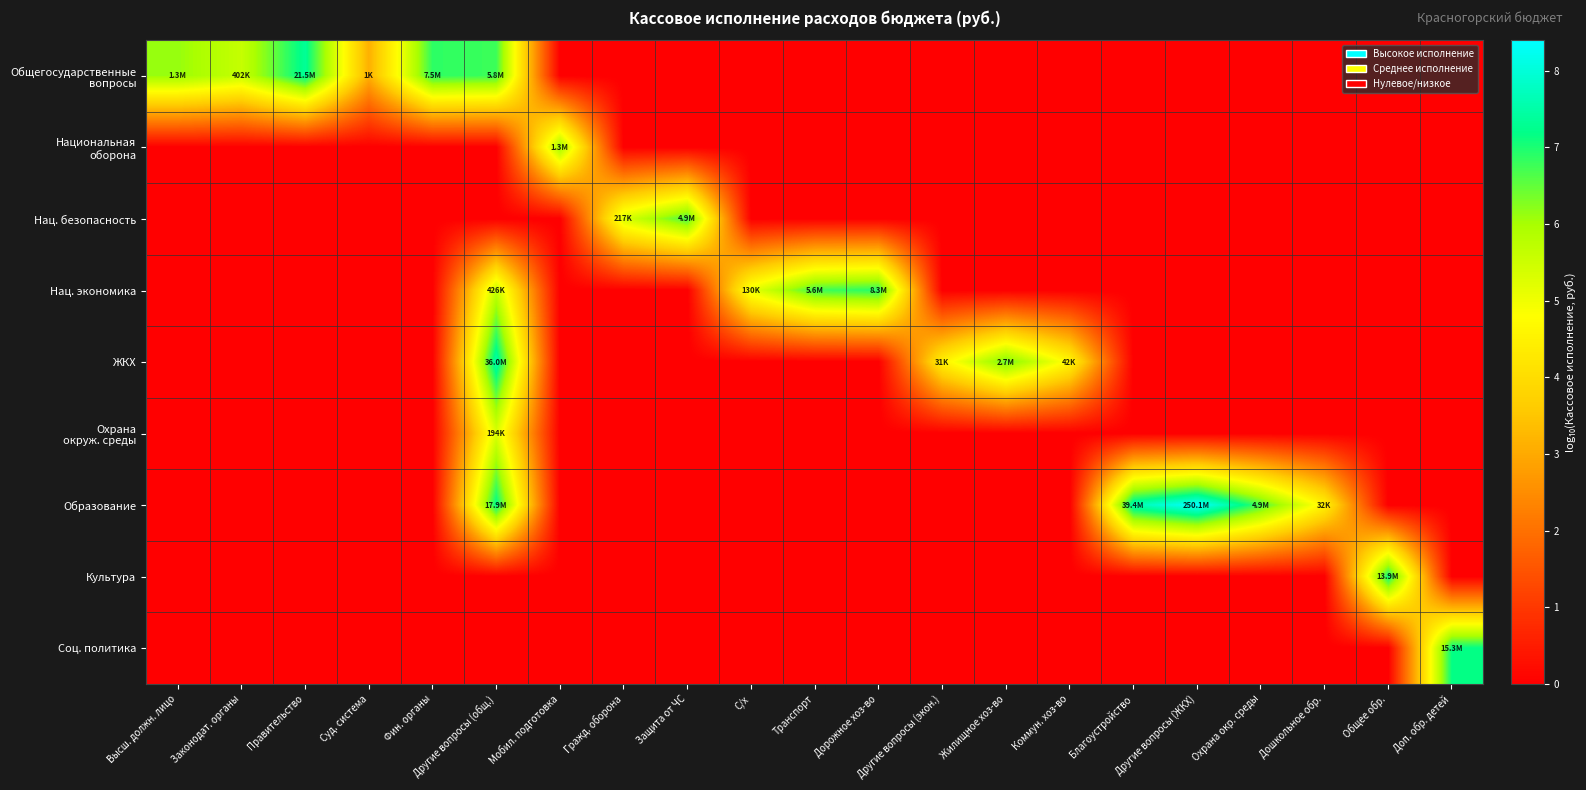

List the series in order of their peak value, highest first.

Образование, ЖКХ, Общегосударственные вопросы, Соц. политика, Культура, Нац. экономика, Нац. безопасность, Национальная оборона, Охрана окруж. среды